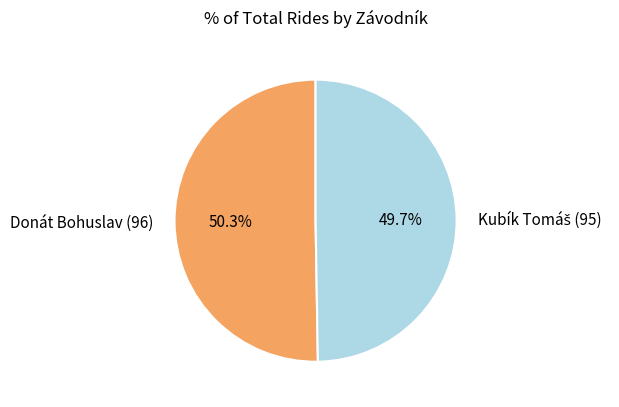

What is the largest slice in the pie chart?

Donát Bohuslav (96)